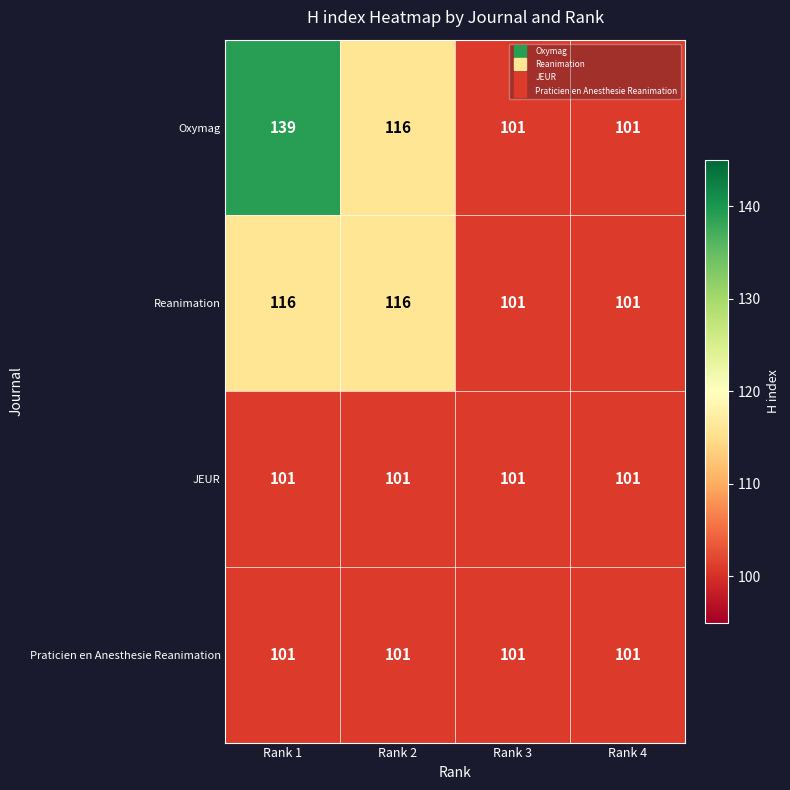

At which category is the sum across all series the highest?

Rank 1